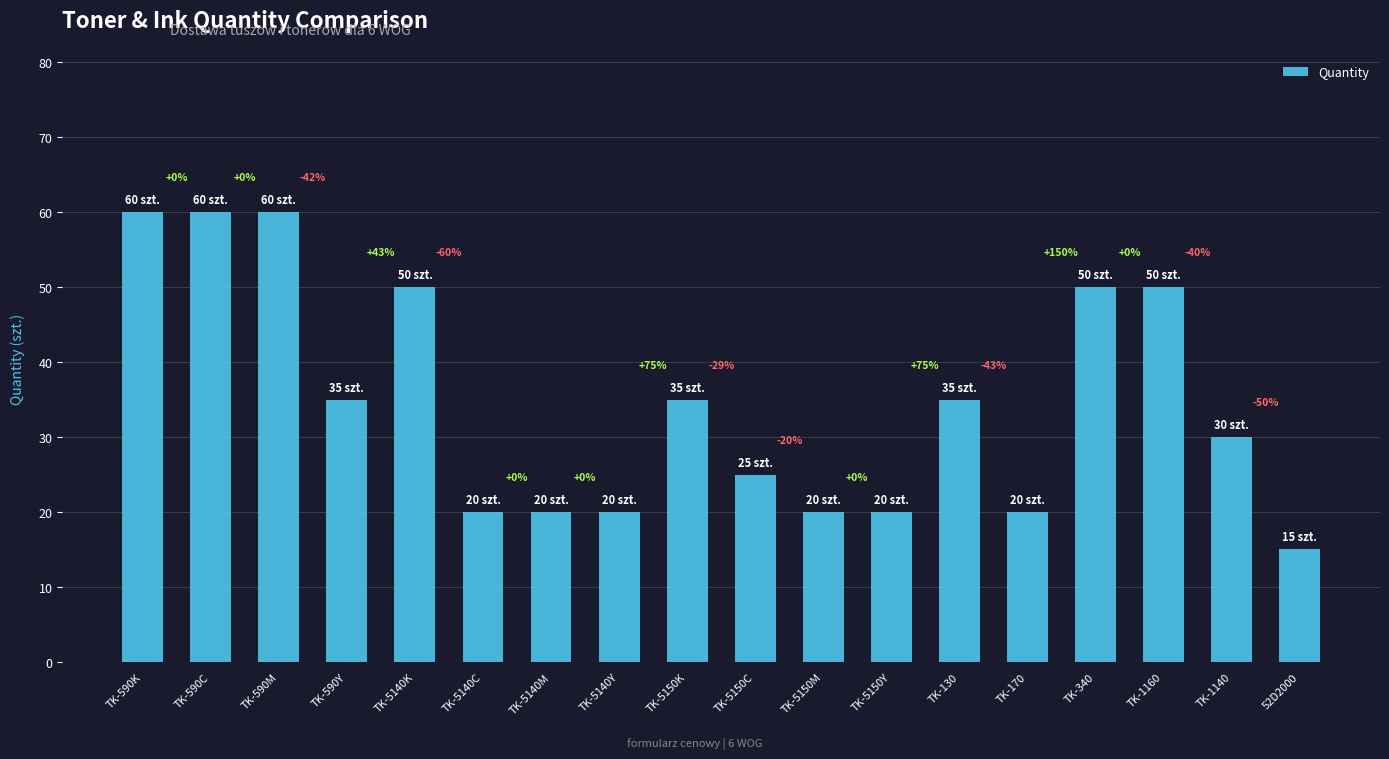

Reading left to right, transcribe all the data shown in this chart.

60	60	60	35	50	20	20	20	35	25	20	20	35	20	50	50	30	15